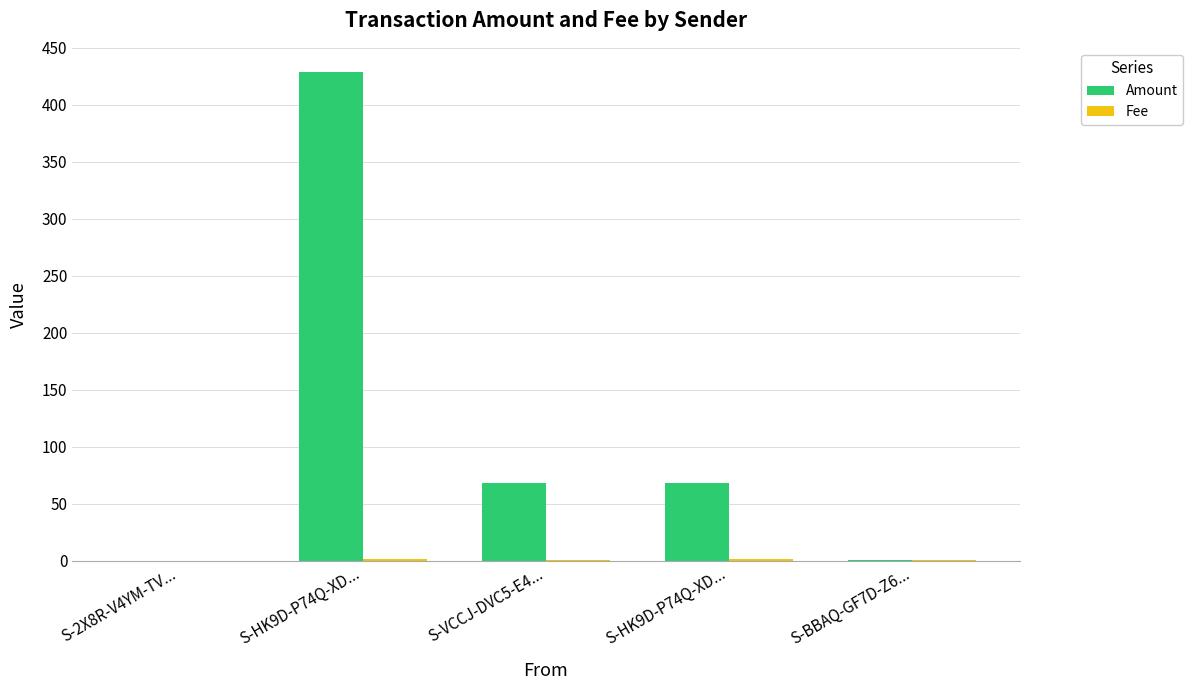

How many distinct data groups are displayed?

2